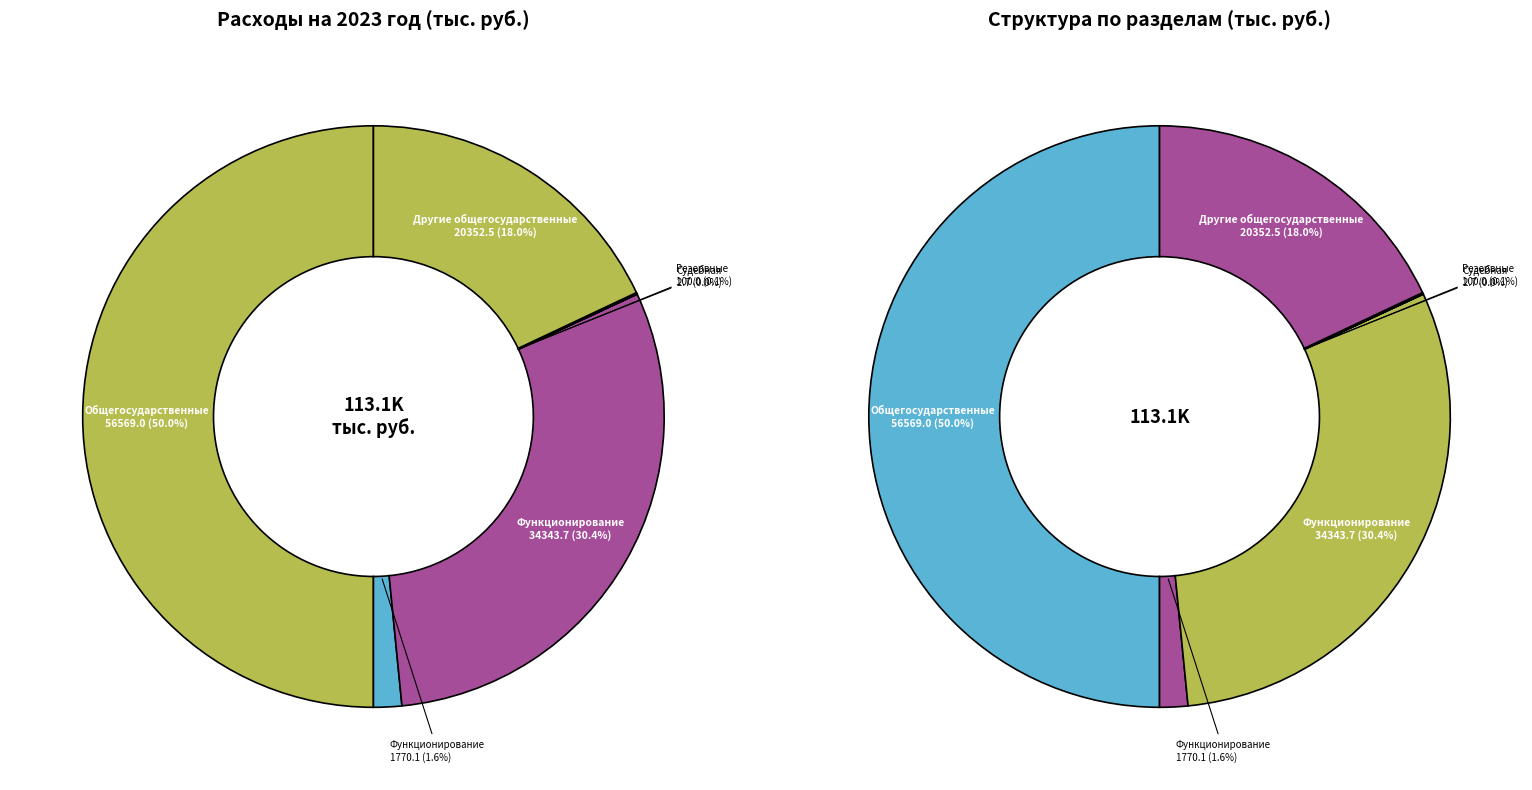

Rank the categories by value from lowest to highest.

Судебная система, Резервные фонды, Функционирование высшего должностного лица, Другие общегосударственные вопросы, Функционирование Правительства, Общегосударственные вопросы